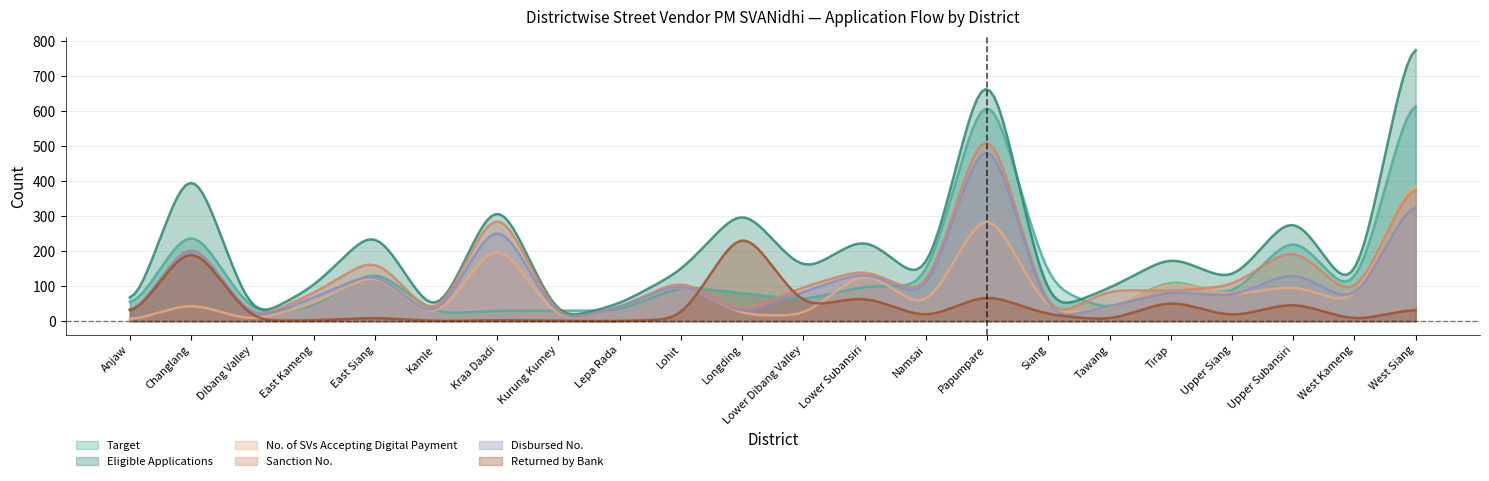

What is the approximate value of No. of SVs Accepting Digital Payment at East Kameng, to the nearest 5?

50